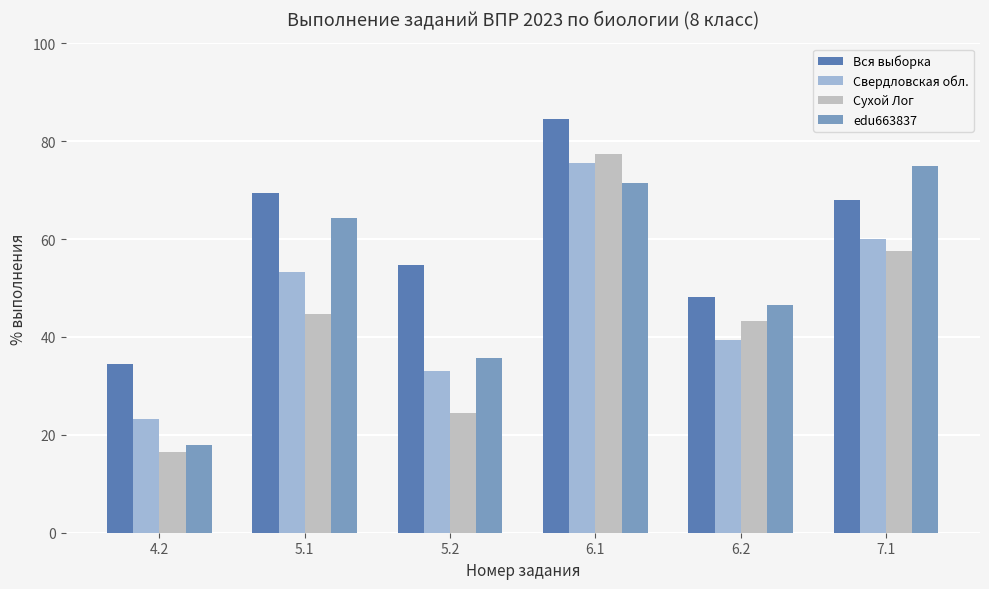

Which series changed the most between 4.2 and 5.1?

edu663837